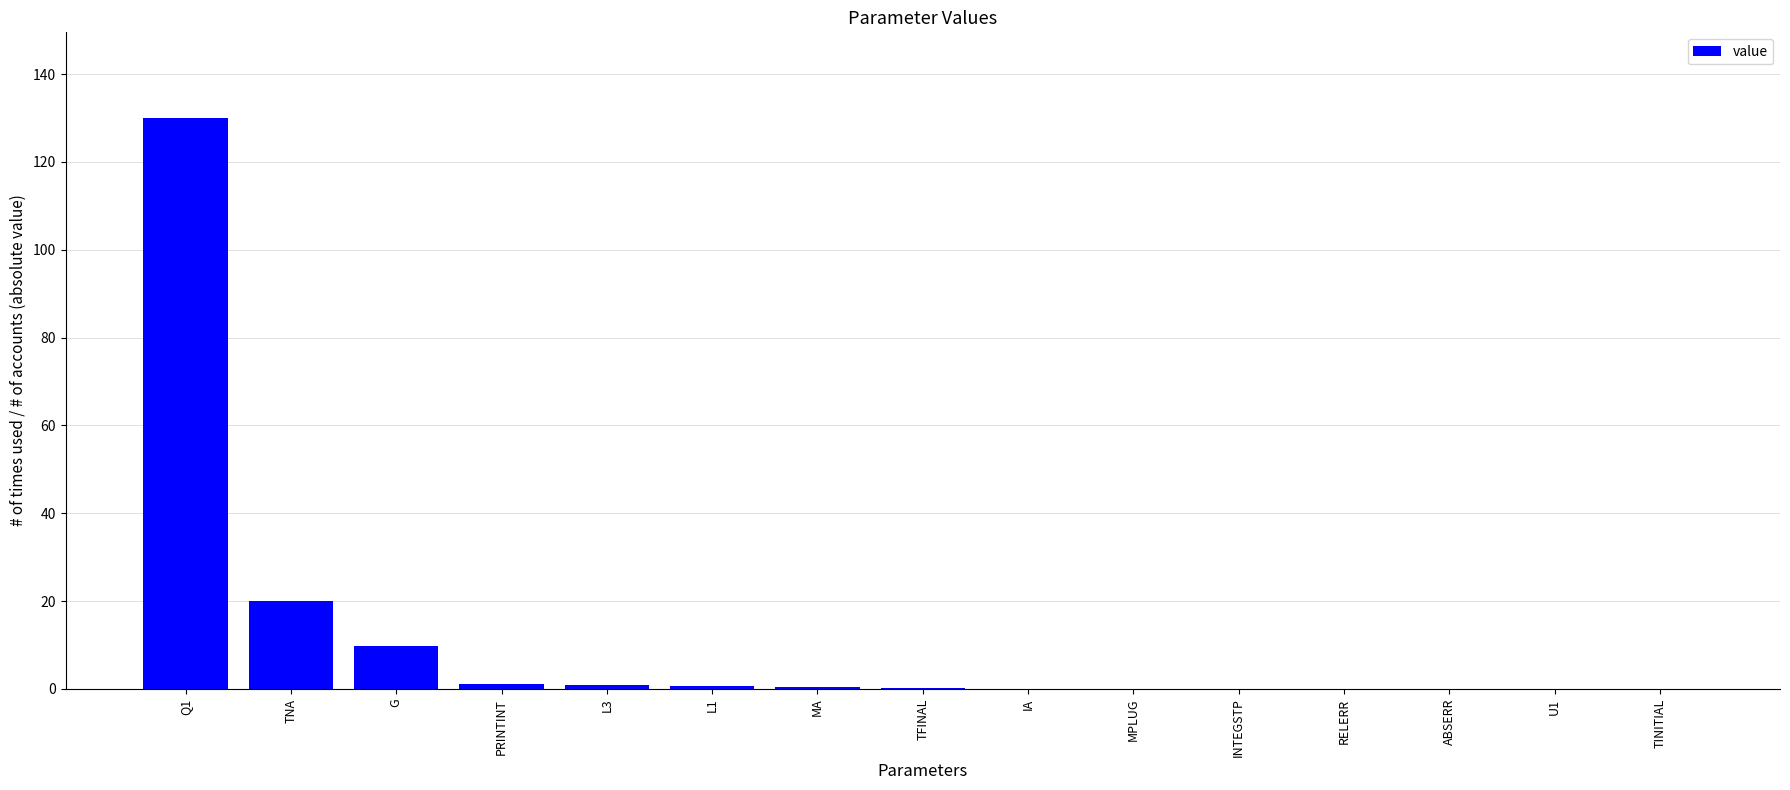

The chart shows a value of 20.0 at TNA. True or false?

True